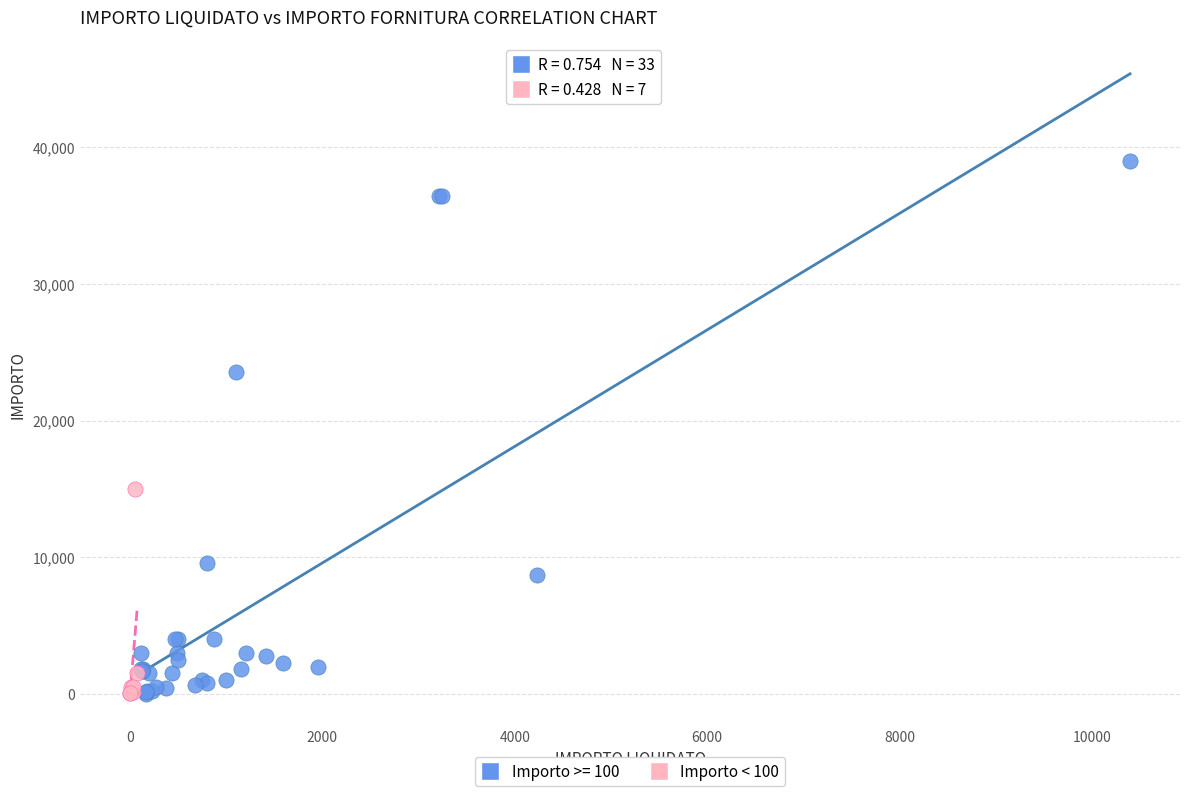

Which series has the largest Y range (max minus min)?

Importo >= 100